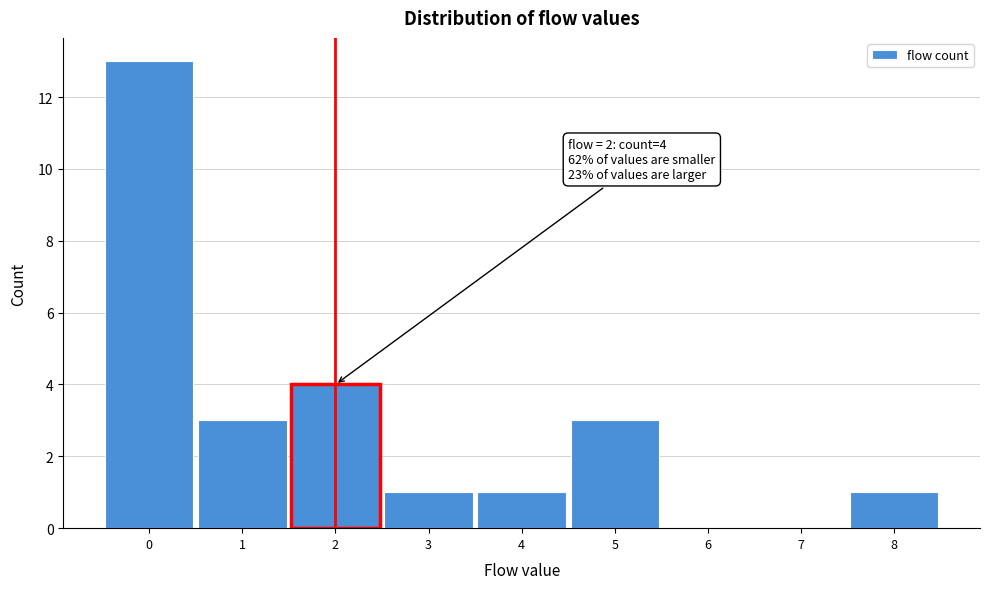

Which range on the x-axis has the tallest bar?

-0.5 to 0.5